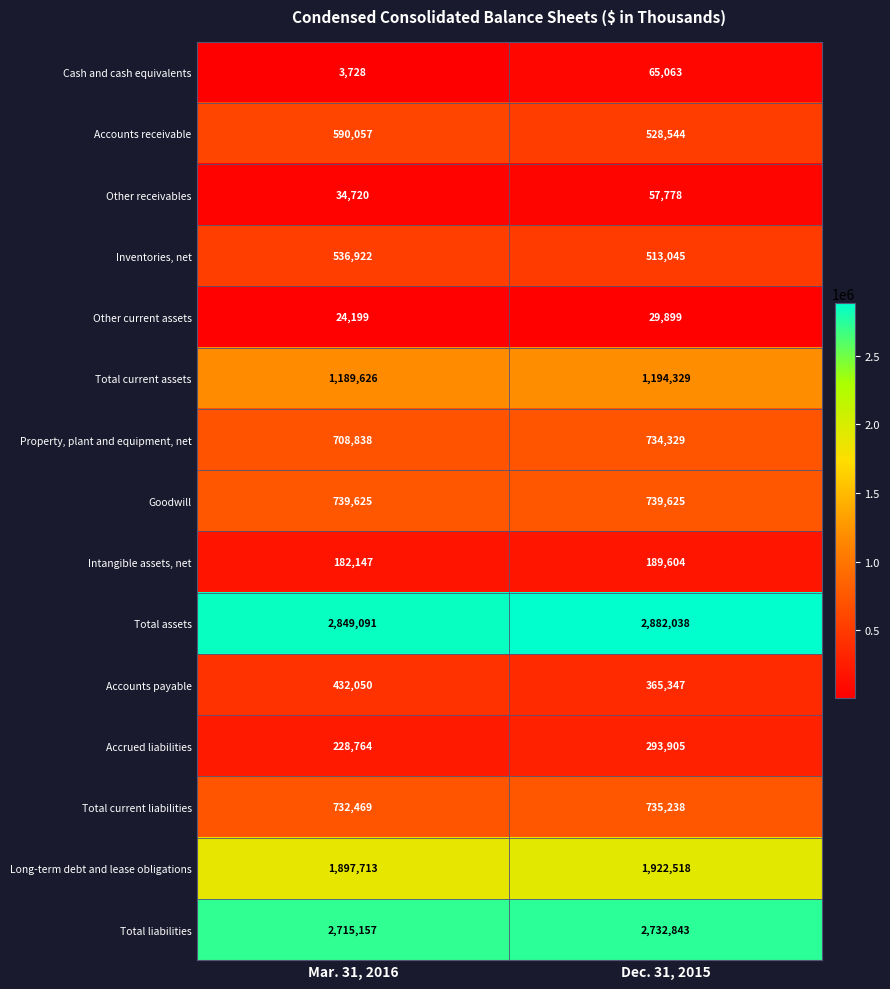

What is the highest value of the Property, plant and equipment, net series?

734329